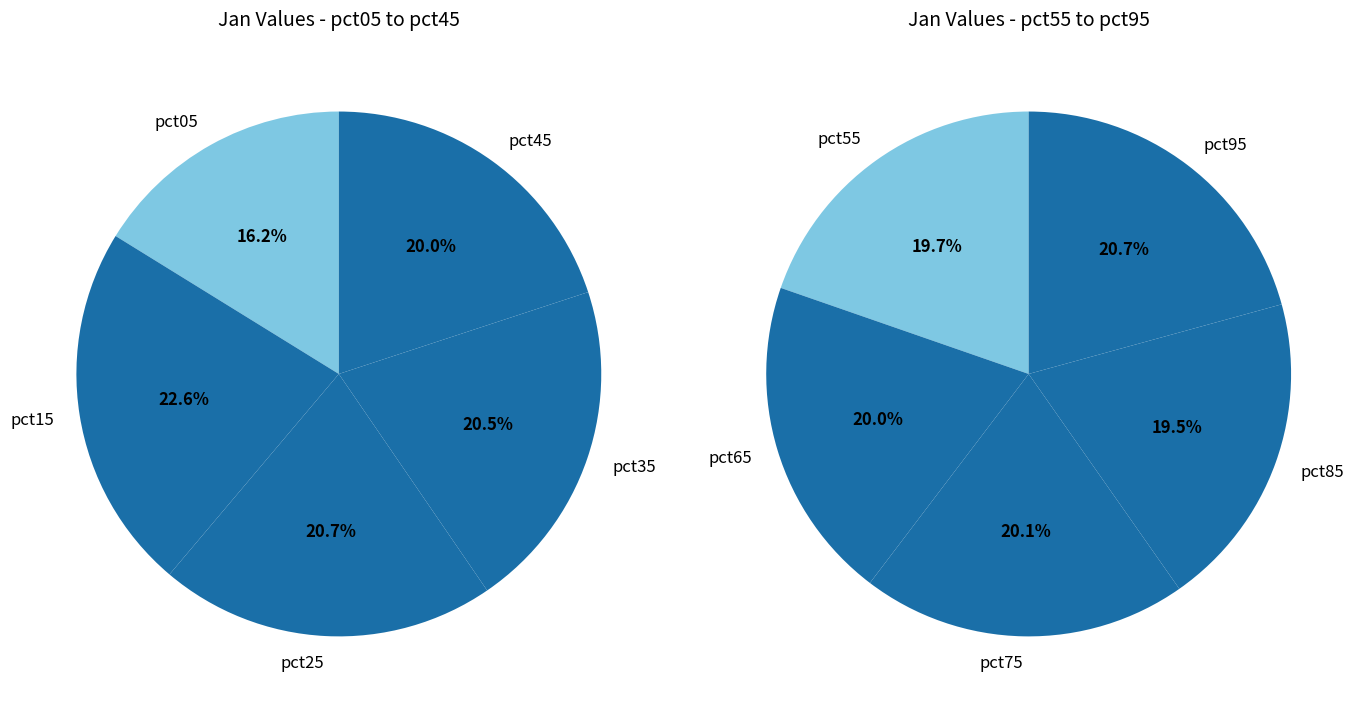

What is the smallest slice in the pie chart?

pct05